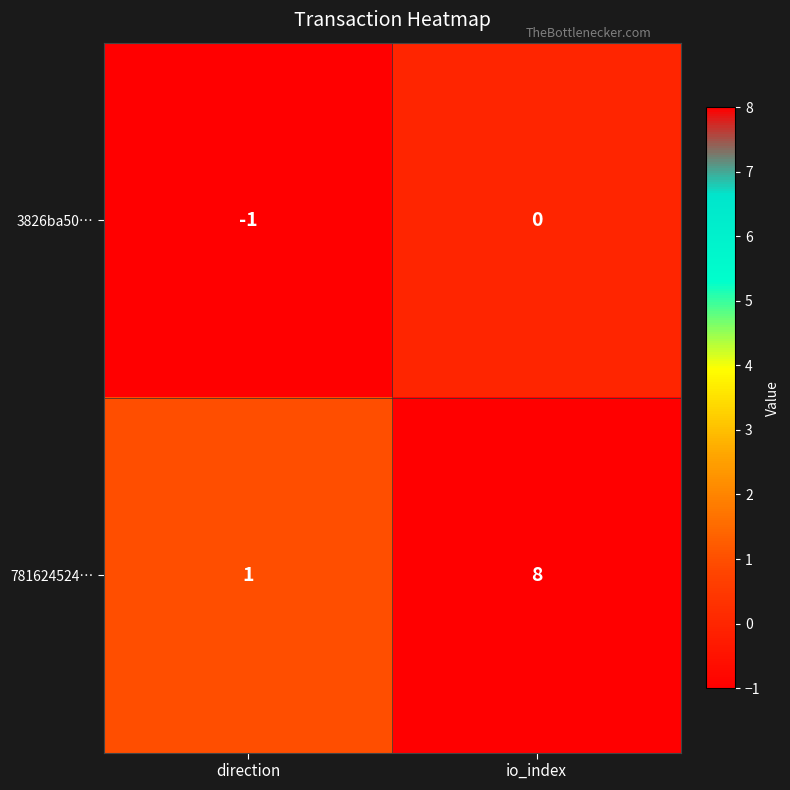

The value of 3826ba50… at direction is -1. True or false?

True